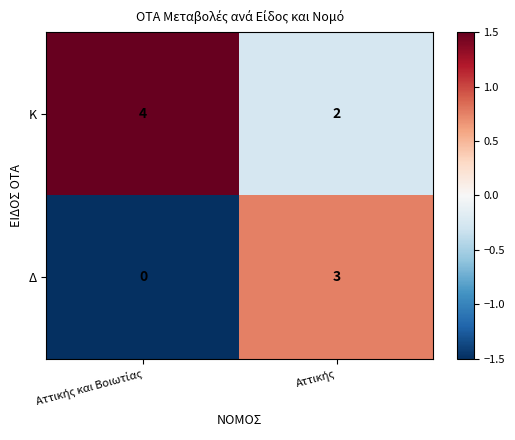

What is the maximum value for Δ?

3